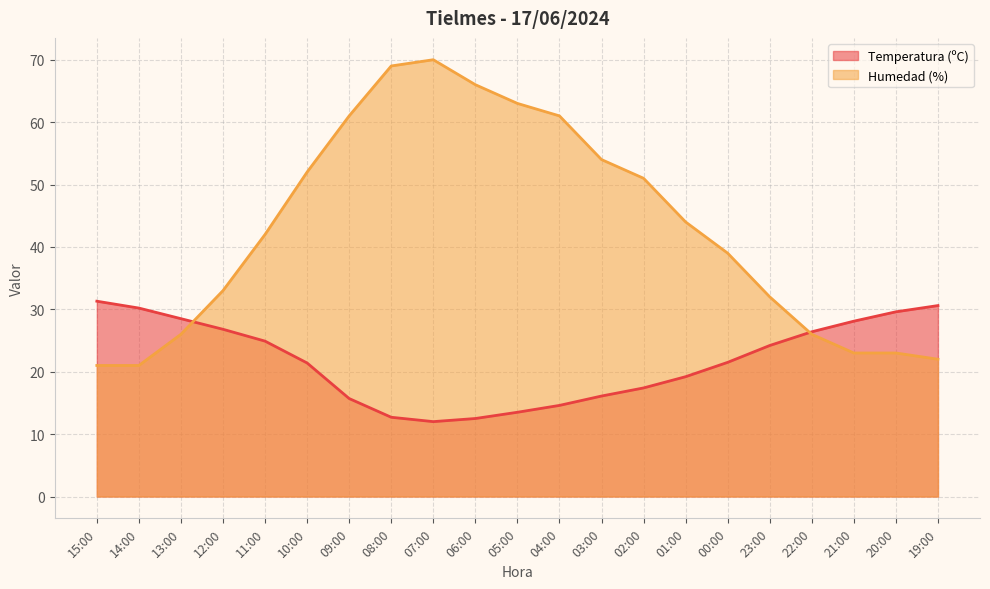

Reading left to right, extract all data points from this chart.

Temperatura (ºC): 15:00=31.3	14:00=30.2	13:00=28.5	12:00=26.8	11:00=24.9	10:00=21.4	09:00=15.7	08:00=12.7	07:00=12.0	06:00=12.5	05:00=13.5	04:00=14.6	03:00=16.1	02:00=17.4	01:00=19.2	00:00=21.5	23:00=24.2	22:00=26.4	21:00=28.1	20:00=29.6	19:00=30.6
Humedad (%): 15:00=21.0	14:00=21.0	13:00=26.0	12:00=33.0	11:00=42.0	10:00=52.0	09:00=61.0	08:00=69.0	07:00=70.0	06:00=66.0	05:00=63.0	04:00=61.0	03:00=54.0	02:00=51.0	01:00=44.0	00:00=39.0	23:00=32.0	22:00=26.0	21:00=23.0	20:00=23.0	19:00=22.0